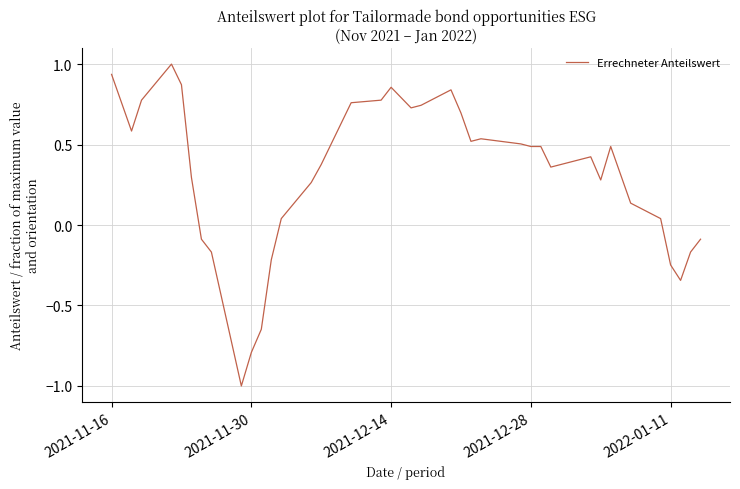

What is the minimum value shown in the chart?

-1.0